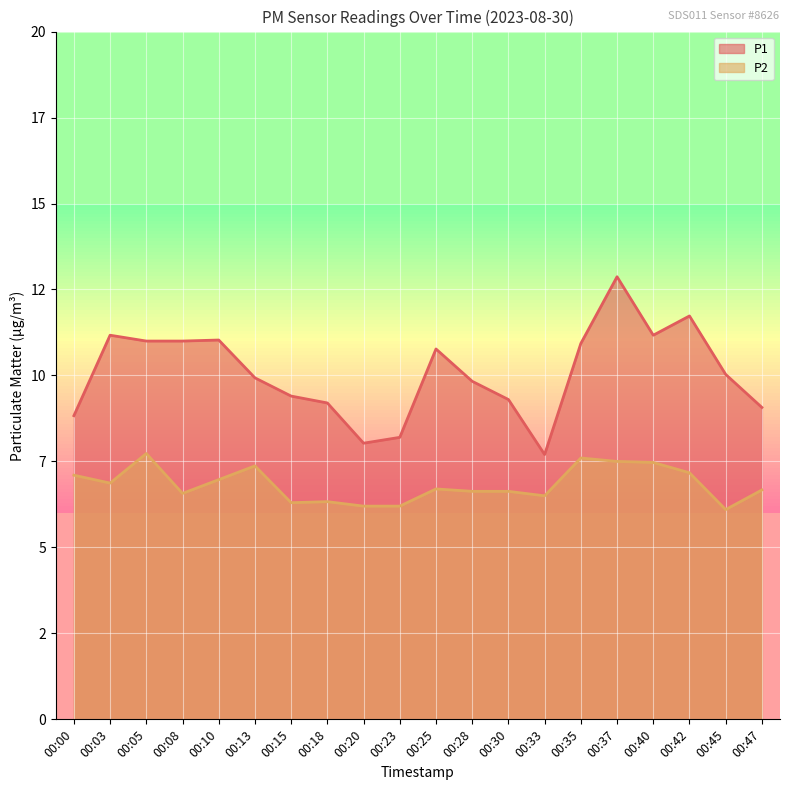

At which label is P2 closest to 6?

00:45